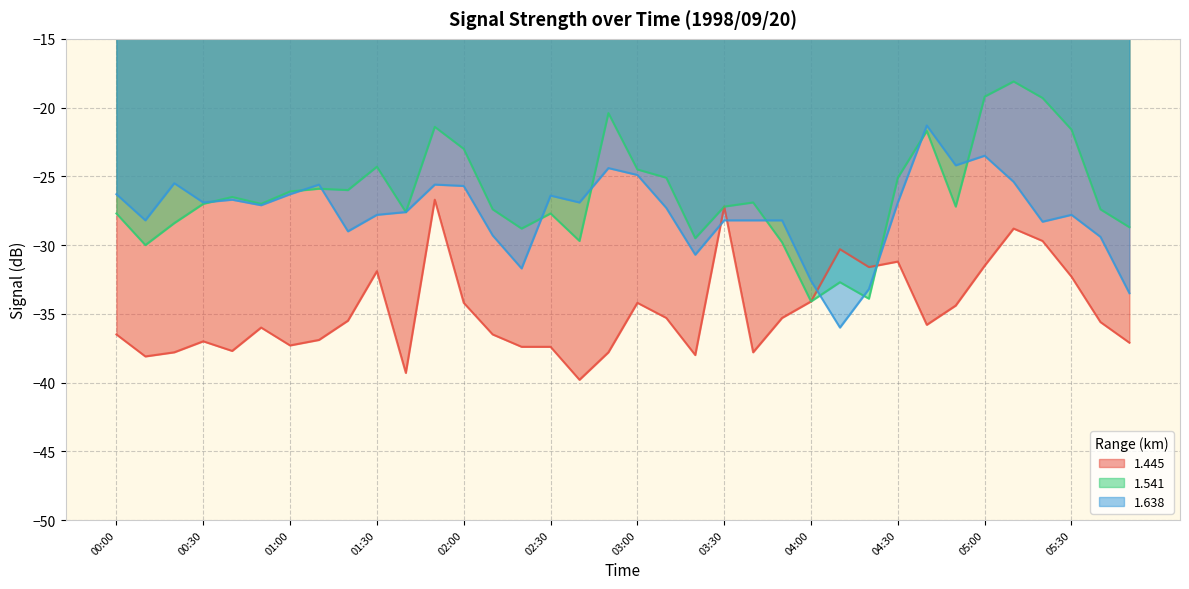

Reading left to right, extract all data points from this chart.

1.445: -36.5	-38.1	-37.8	-37.0	-37.7	-36.0	-37.3	-36.9	-35.5	-31.9	-39.3	-26.7	-34.2	-36.5	-37.4	-37.4	-39.8	-37.8	-34.2	-35.3	-38.0	-27.2	-37.8	-35.3	-34.1	-30.3	-31.6	-31.2	-35.8	-34.4	-31.5	-28.8	-29.7	-32.3	-35.6	-37.1
1.541: -27.7	-30.0	-28.4	-27.0	-26.5	-27.0	-26.1	-25.9	-26.0	-24.3	-27.6	-21.4	-23.0	-27.4	-28.8	-27.7	-29.7	-20.4	-24.5	-25.1	-29.5	-27.2	-26.9	-29.8	-34.1	-32.7	-33.9	-25.1	-21.7	-27.2	-19.2	-18.1	-19.3	-21.6	-27.4	-28.7
1.638: -26.3	-28.2	-25.5	-26.9	-26.7	-27.1	-26.3	-25.6	-29.0	-27.8	-27.6	-25.6	-25.7	-29.3	-31.7	-26.4	-26.9	-24.4	-24.9	-27.3	-30.7	-28.2	-28.2	-28.2	-32.6	-36.0	-33.2	-26.9	-21.3	-24.2	-23.5	-25.4	-28.3	-27.8	-29.4	-33.5